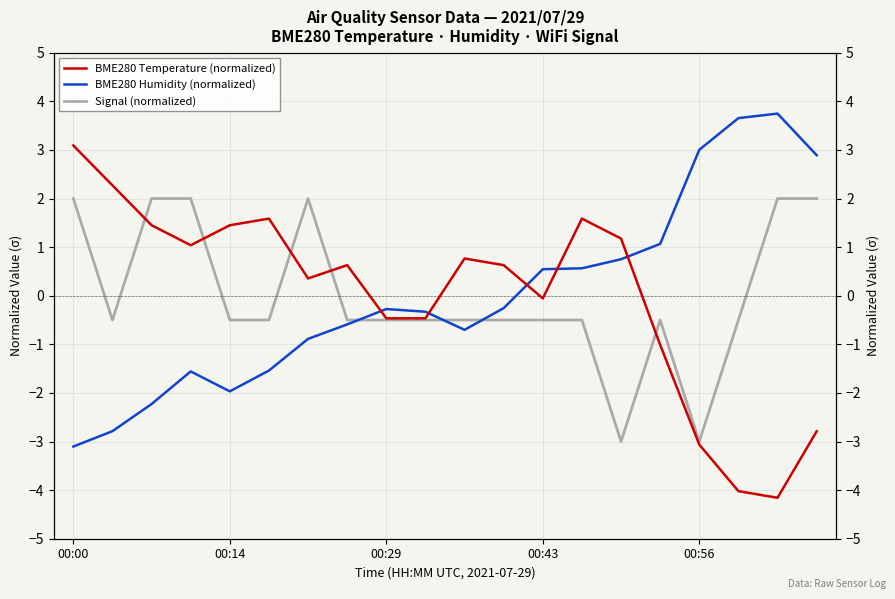

What is the total value across all series at 00:29?

-1.2